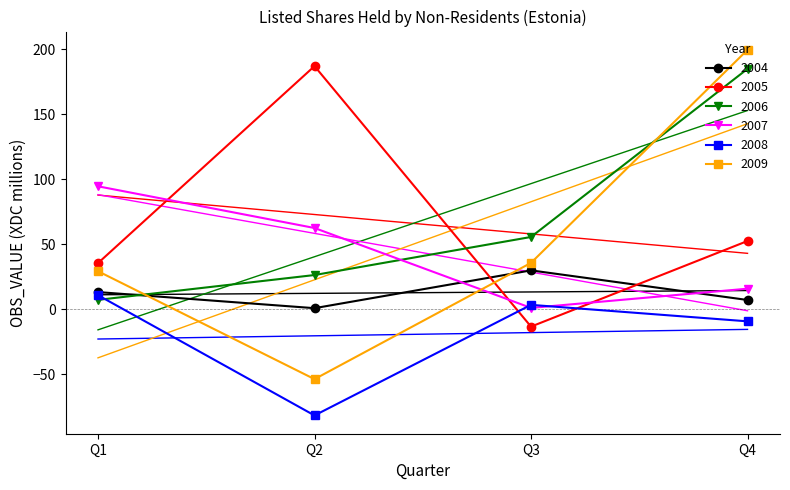

At how many categories does at least one series exceed -21?

4